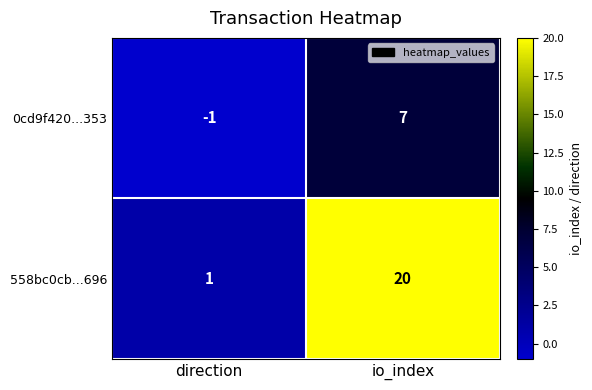

How many data points does each series have?

2